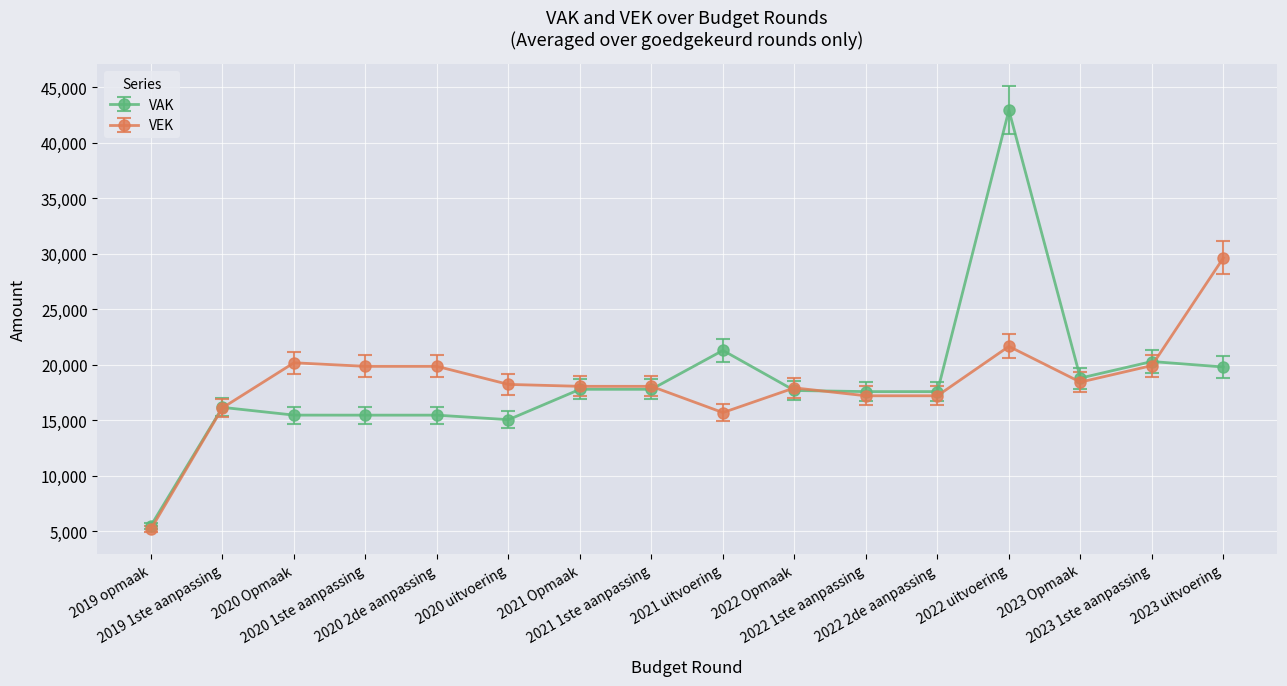

Rank the series by their maximum value, from highest to lowest.

VAK, VEK